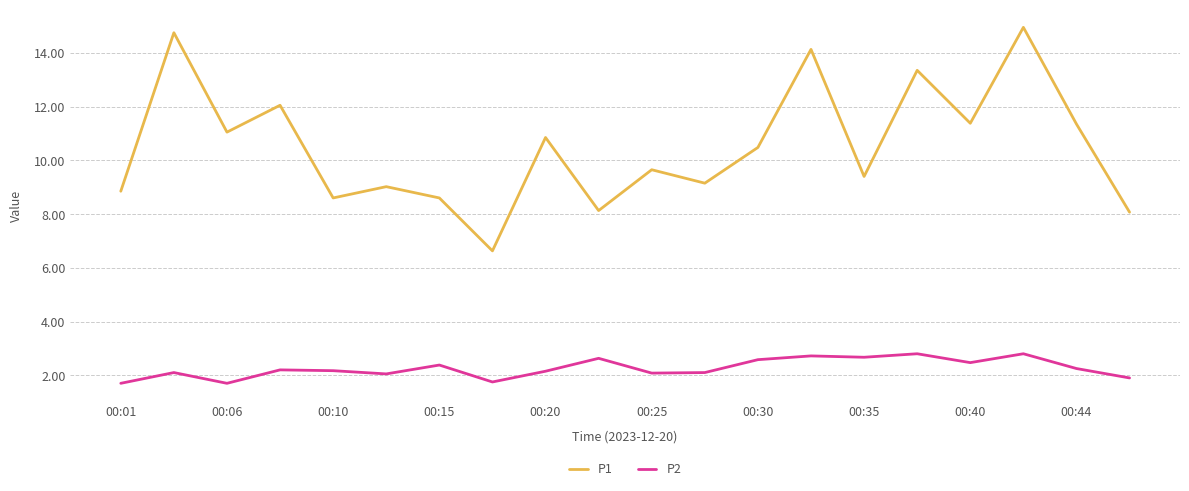

List the series in order of their overall mean, highest first.

P1, P2